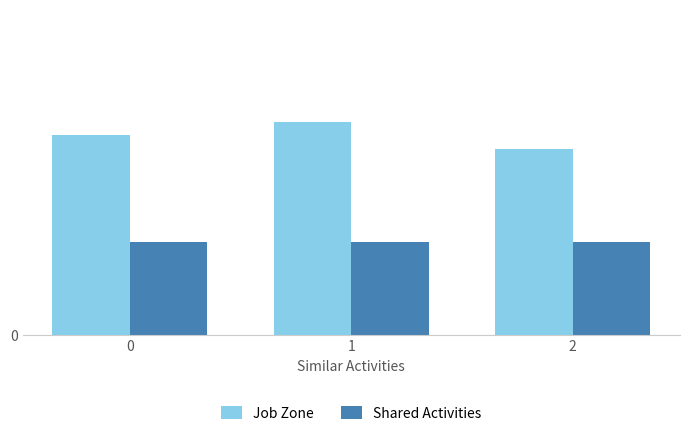

Are the bars grouped side by side (vs. stacked)?

Yes